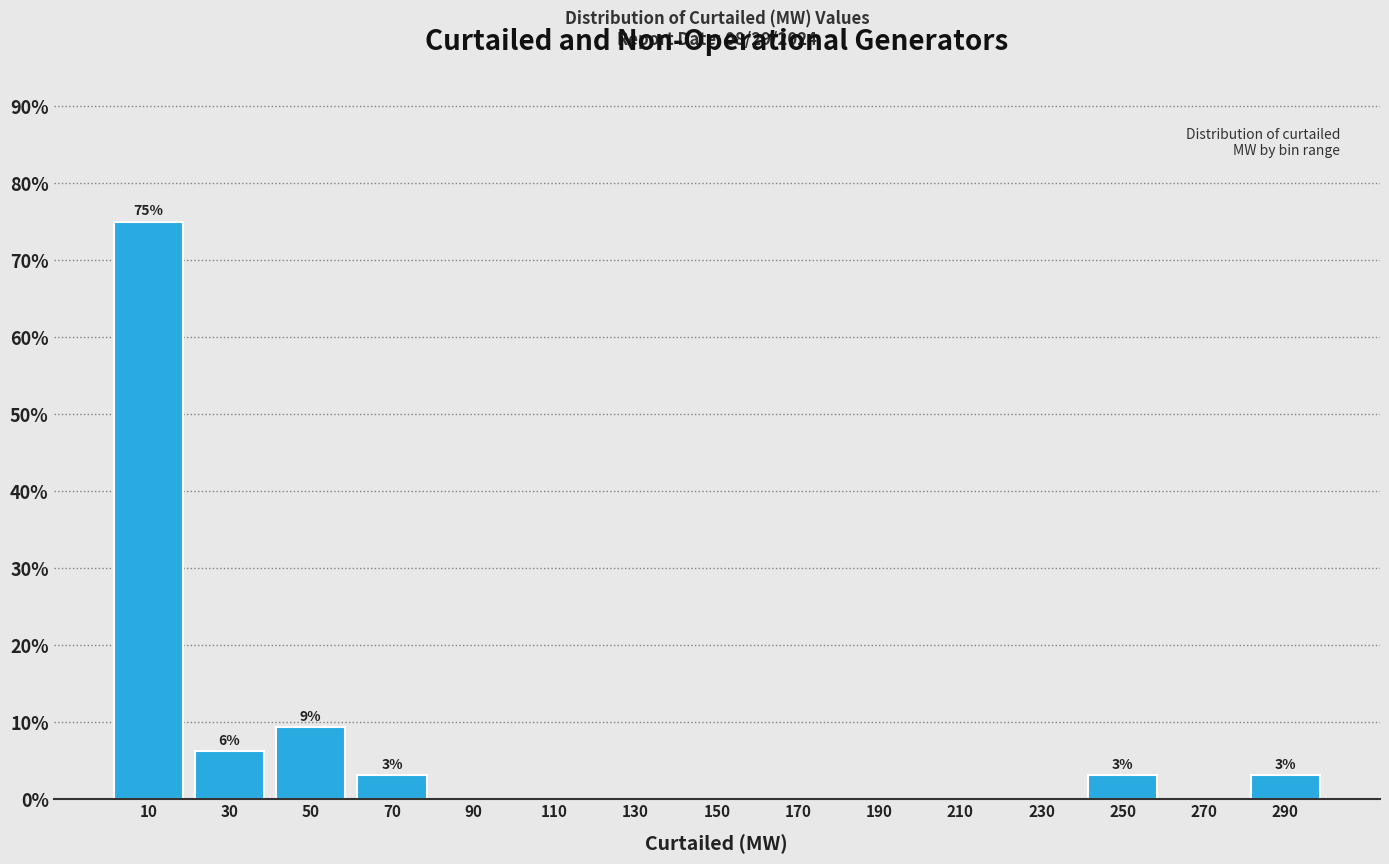

Over which range of the x-axis is the bar tallest?

0 to 20